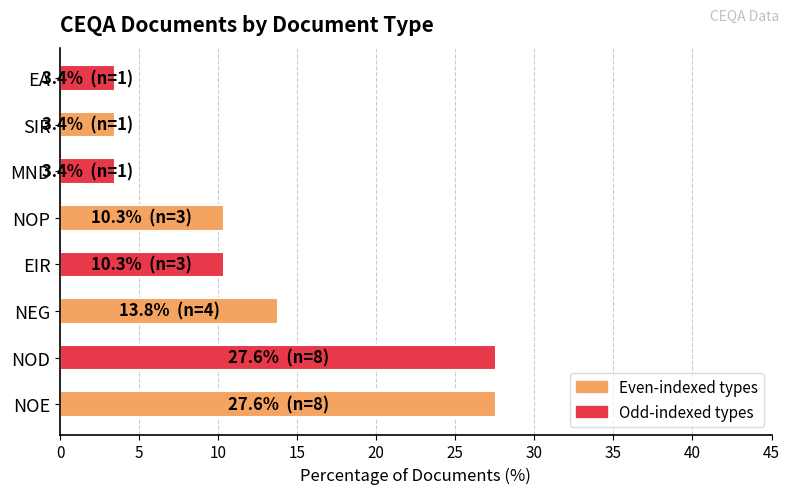

What is the difference between the maximum and minimum values?

24.1